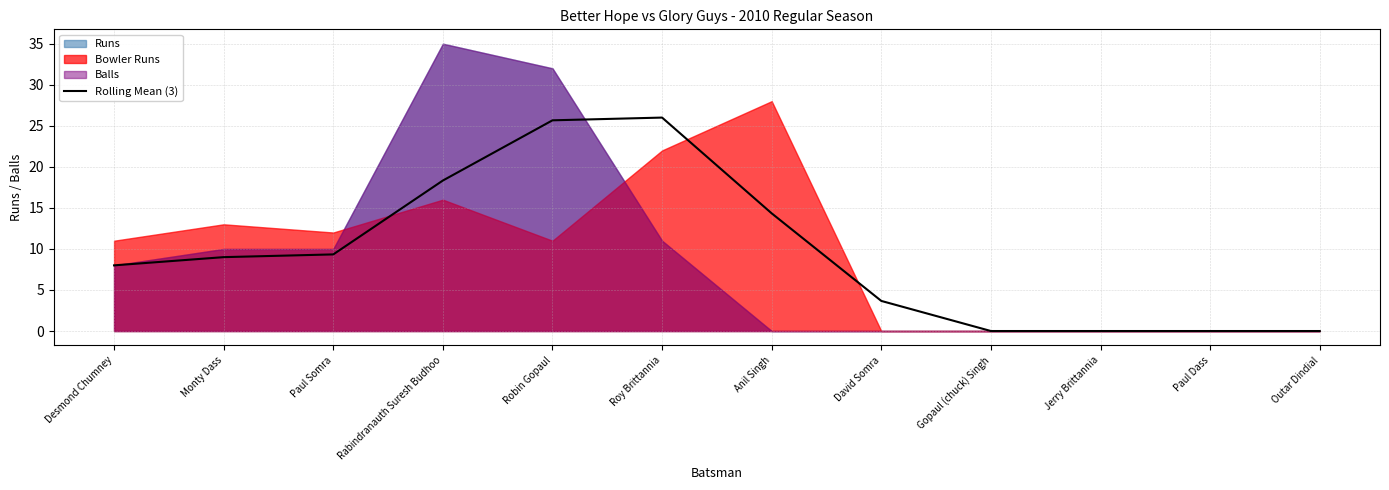

What is the label of the 12th point from the left?

Outar Dindial